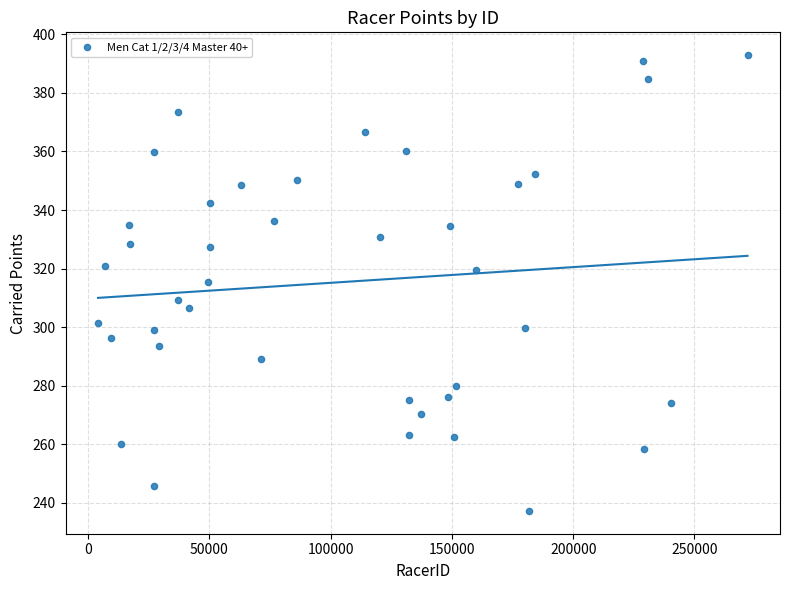

What is the range of X values (max minus min)?

267823.0